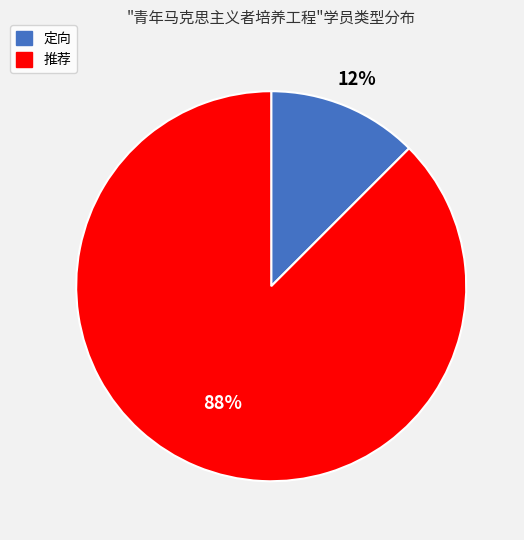

Combined, do 定向 and 推荐 account for over 50%?

Yes